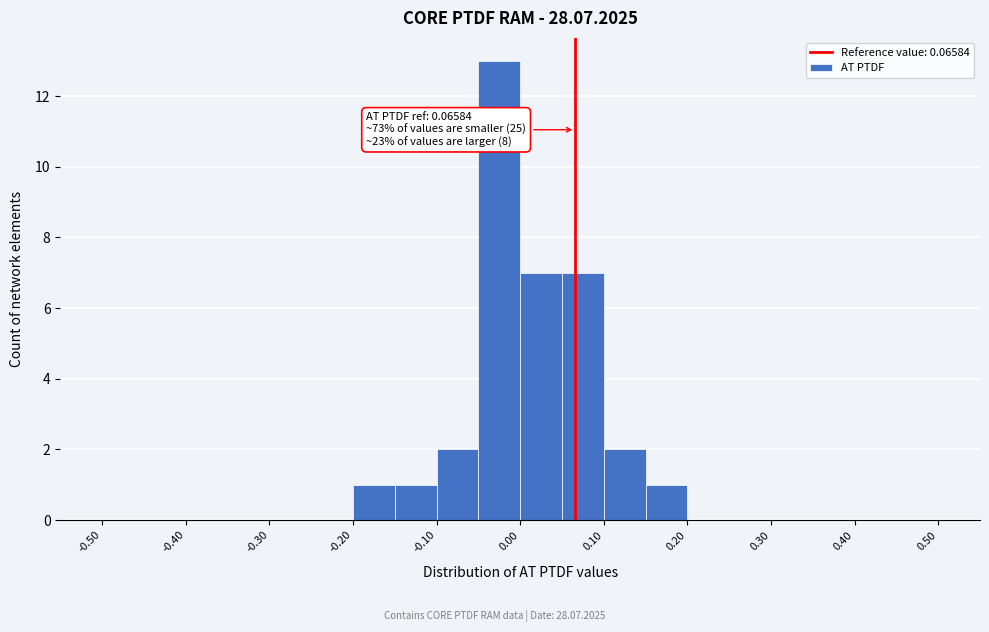

Which range on the x-axis has the tallest bar?

-0.05 to 0.00